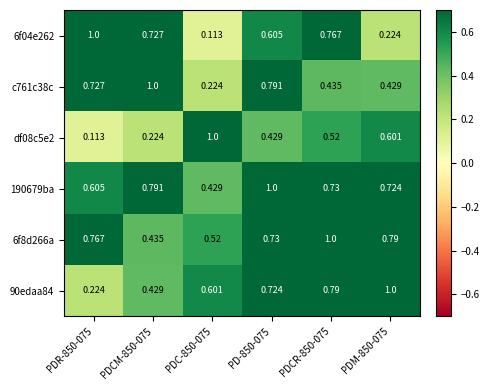

Is the value of c761c38c at PDCM-850-075 greater than the value of 190679ba at PDC-850-075?

Yes